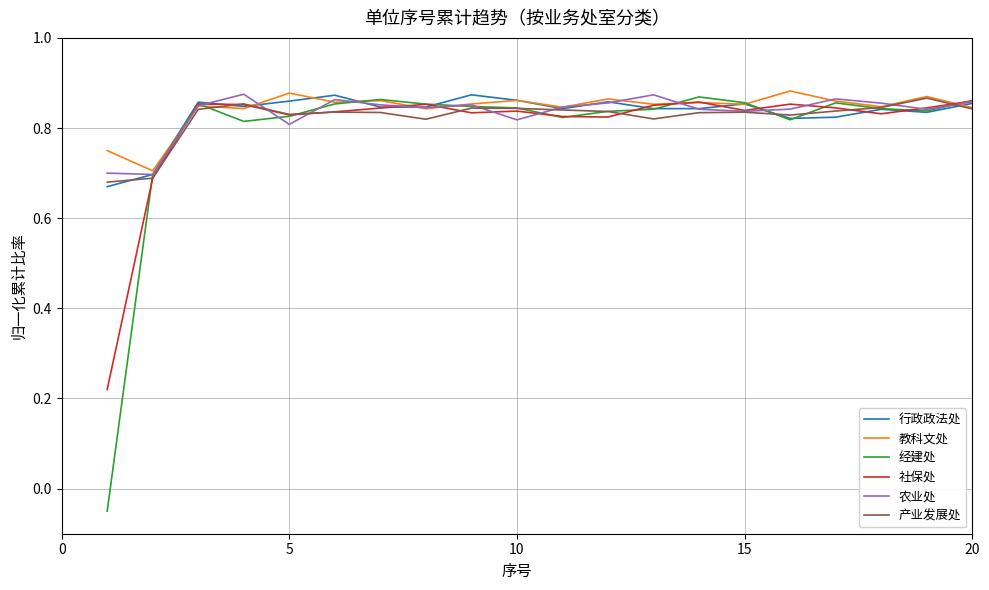

Which series has the widest spread of values?

经建处